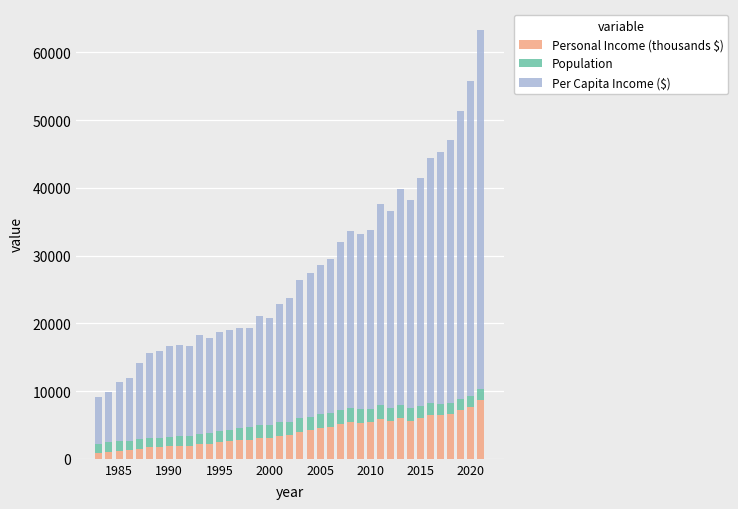

What is the average value of the Personal Income (thousands $) series?

3948.9